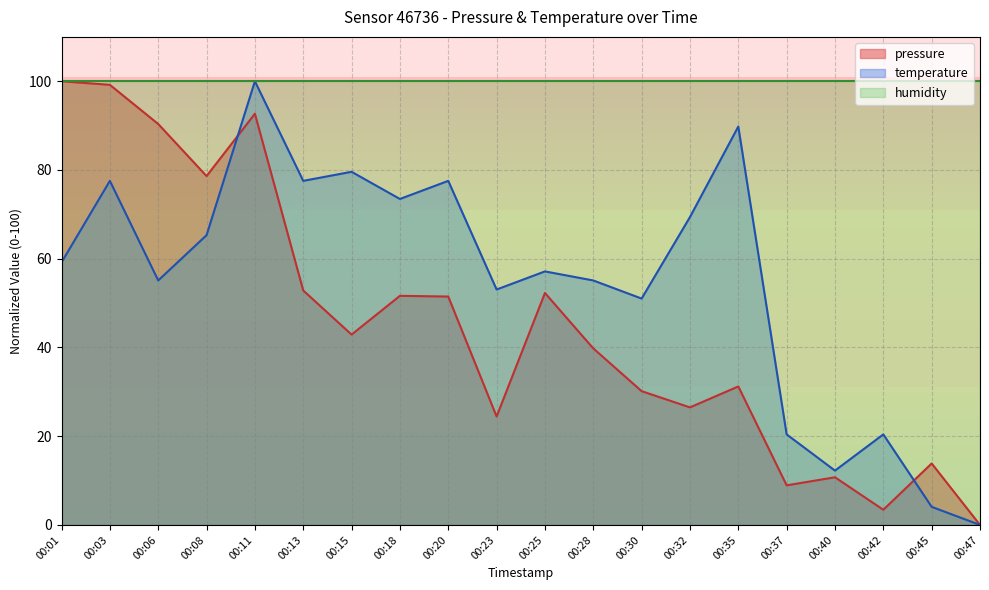

In temperature, how many points are lower than both neighbors (excluding endpoints)?

6